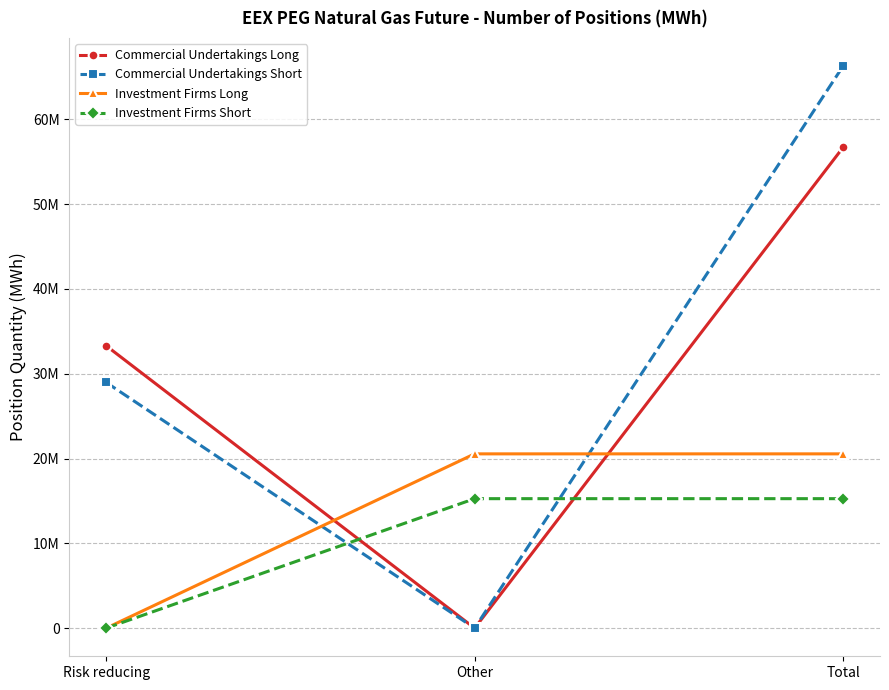

Does the chart have visible grid lines?

Yes